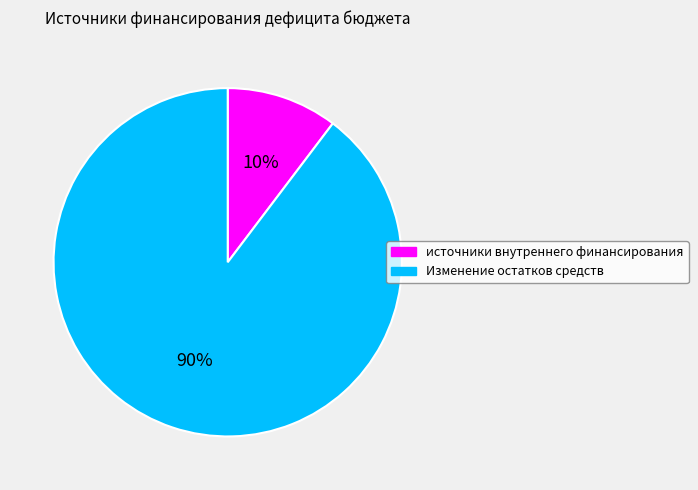

How many slices are in this pie chart?

2